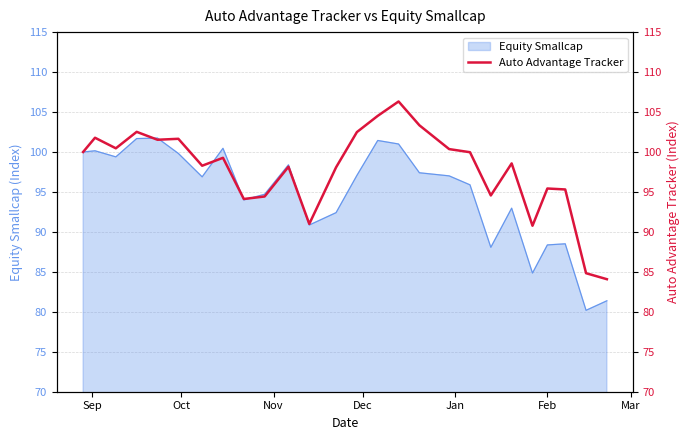

Reading right to left, what are all the values shown in this chart?

84.1	84.8	95.3	95.4	90.8	98.6	94.6	100.0	100.4	103.3	106.3	104.5	102.5	98.1	91.0	98.2	94.4	94.1	99.3	98.3	101.7	101.5	102.5	100.5	101.8	100.0